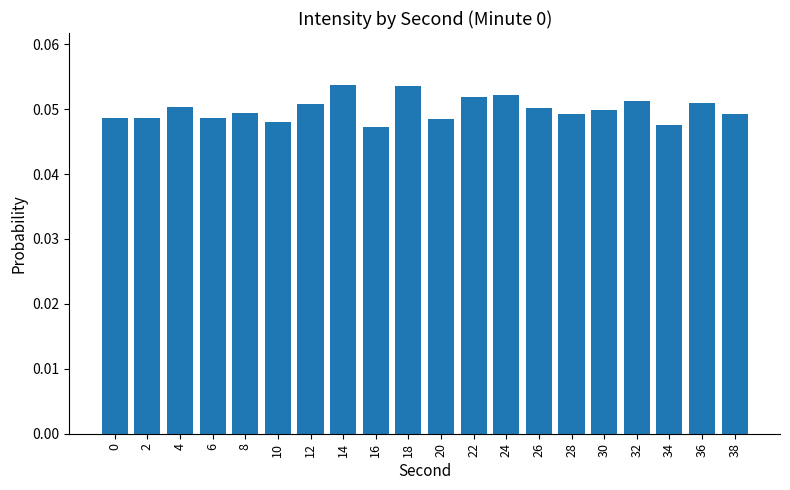

Between 28 and 16, which is larger?

28